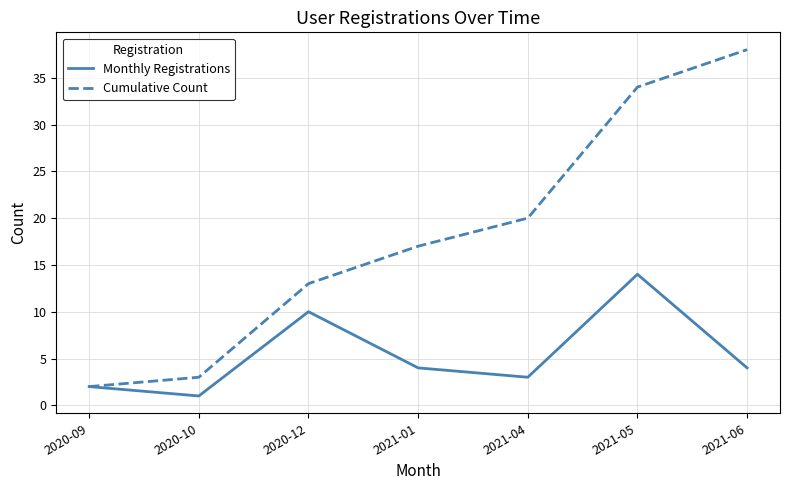

At which label does Monthly Registrations reach its peak?

2021-05